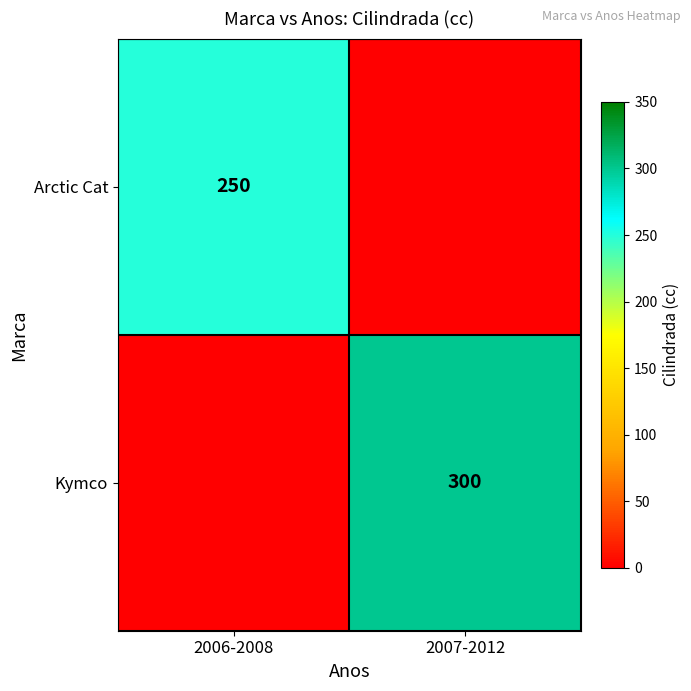

The Arctic Cat series shows 250 at 2006-2008. True or false?

True